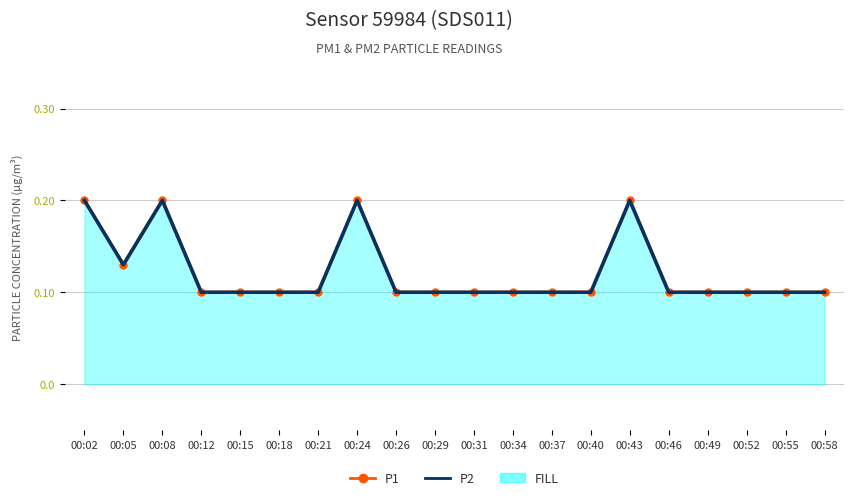

What is the total value across all series at 00:52?

0.2